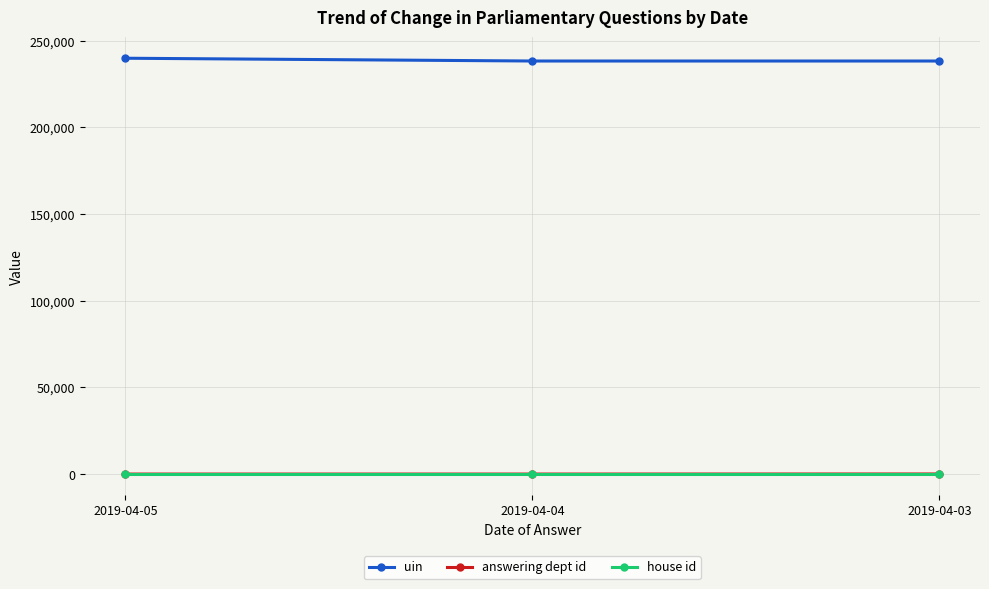

The value of answering dept id at 2019-04-04 is 1. True or false?

True